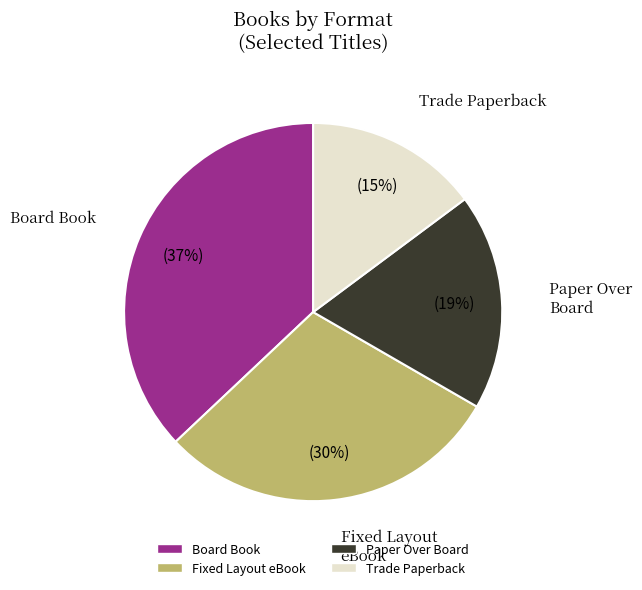

Is there any slice that represents more than half of the pie?

No